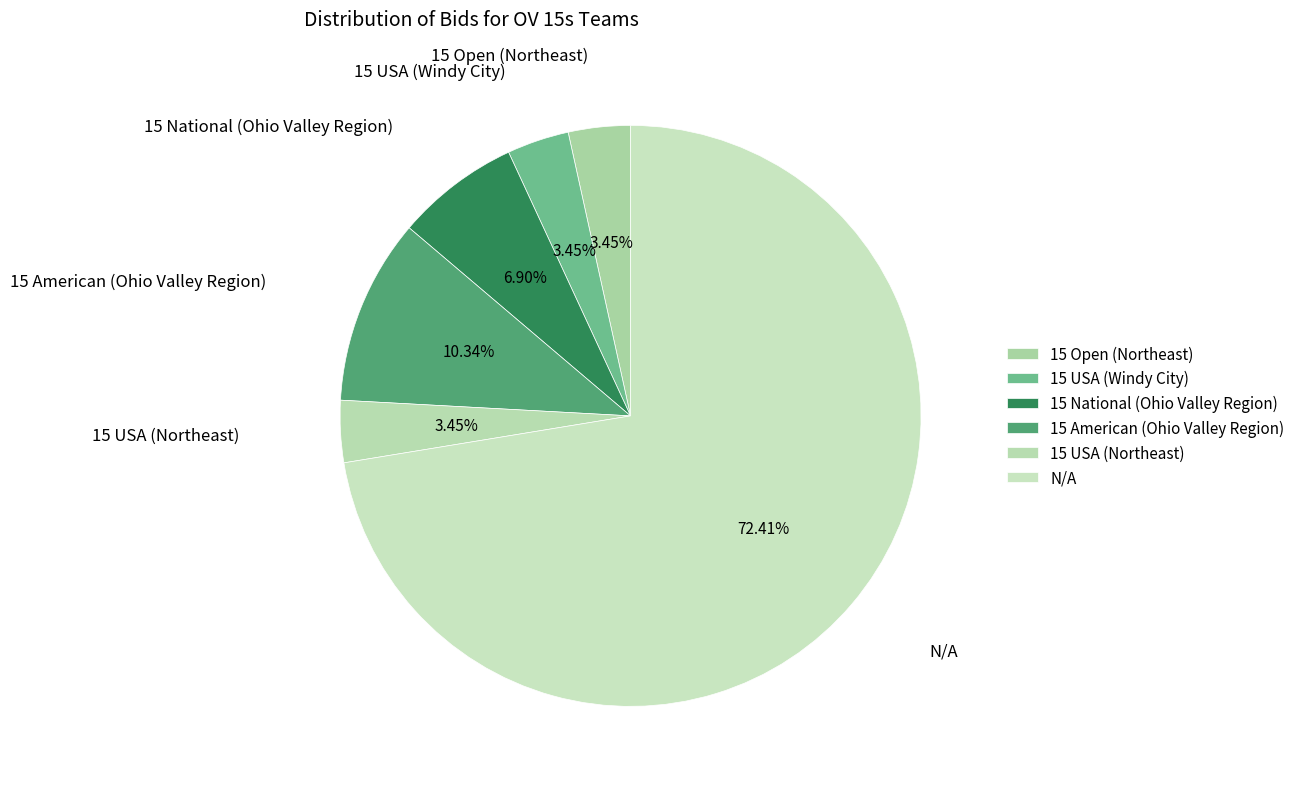

What is the change in value from 15 Open (Northeast) to 15 American (Ohio Valley Region)?

+2